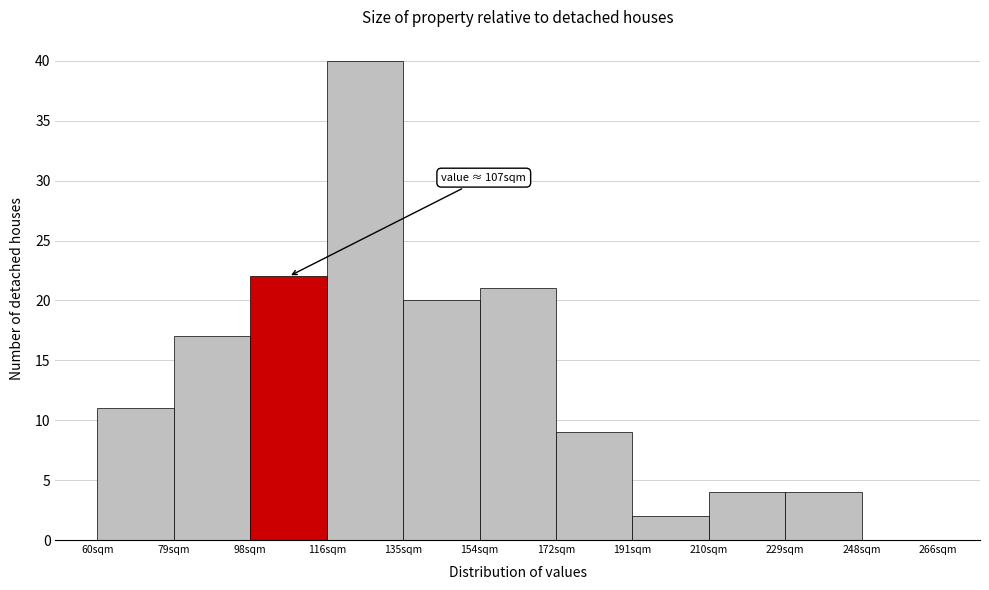

Over which range of the x-axis is the bar tallest?

116 to 136